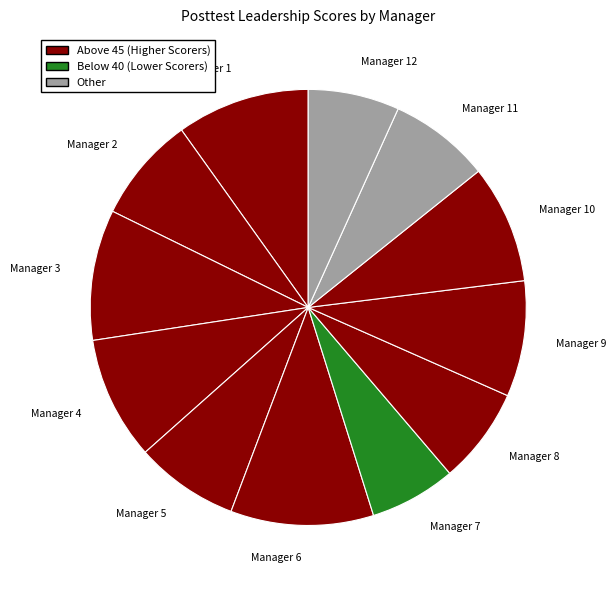

Is it true that Manager 6 is 25% of the pie?

False